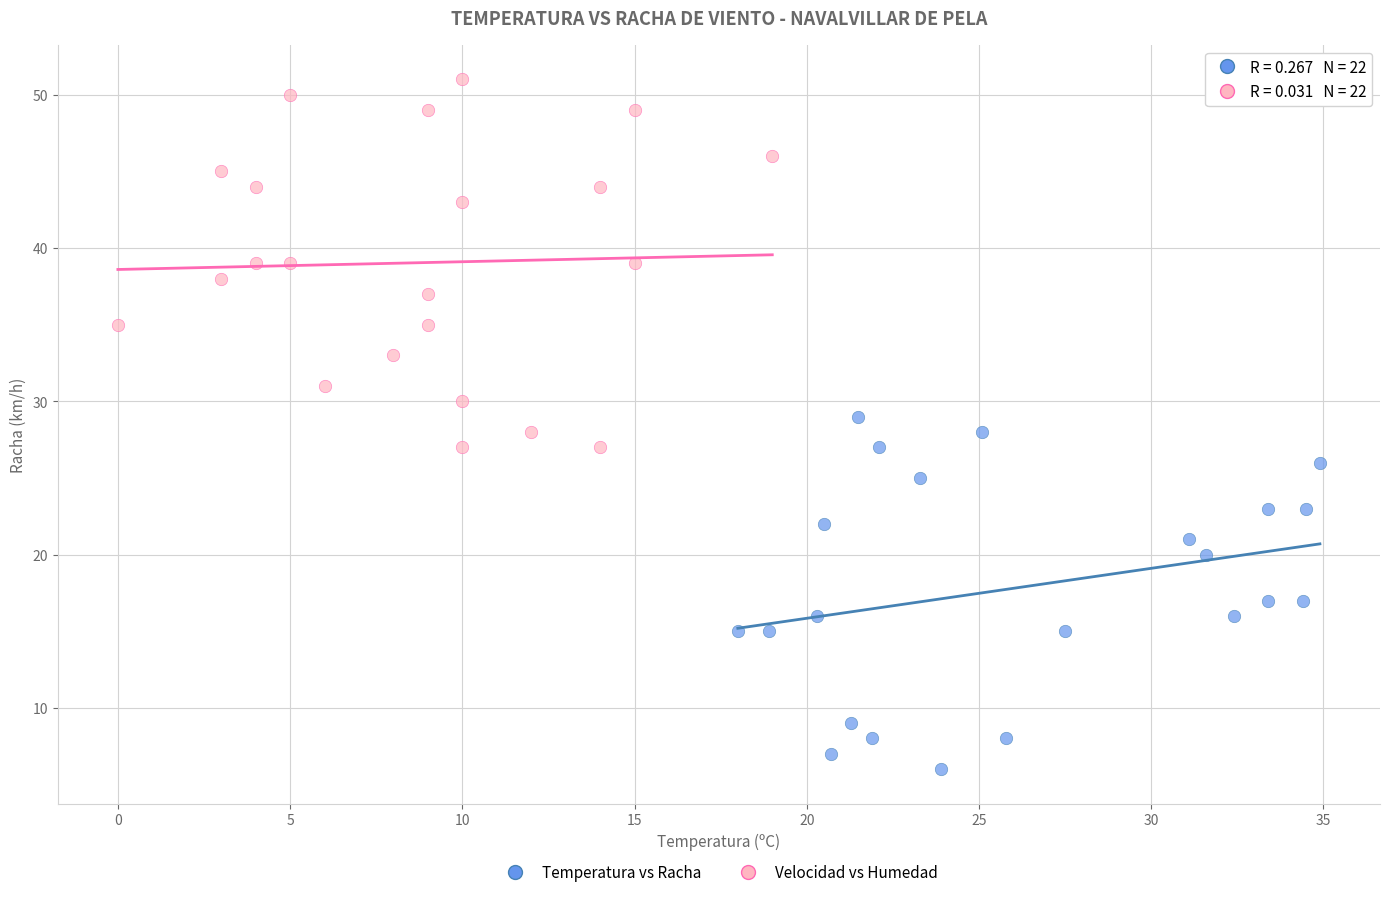

Which series contains the highest Y value?

Velocidad vs Humedad